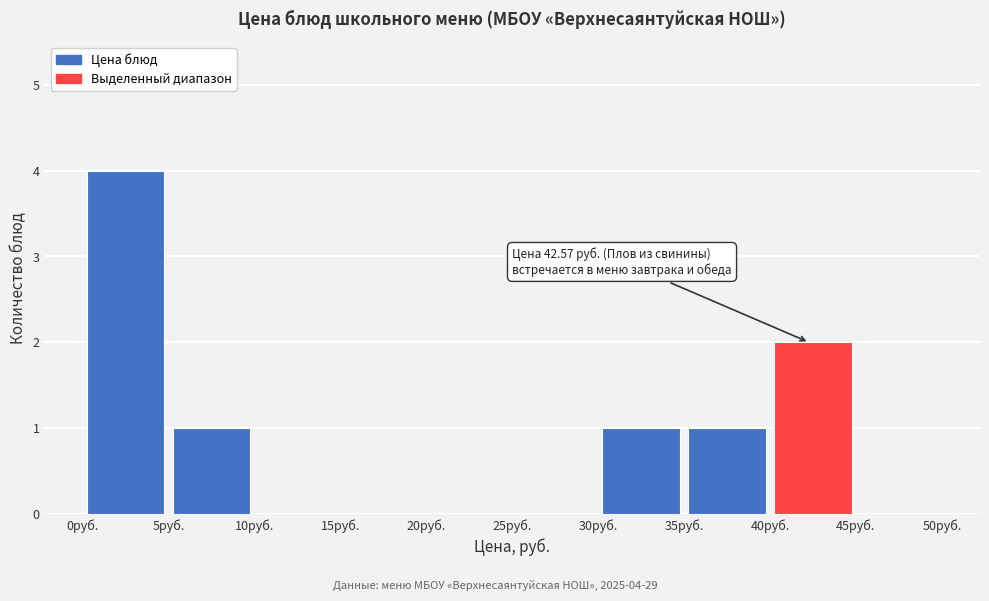

Which range on the x-axis has the tallest bar?

0 to 5